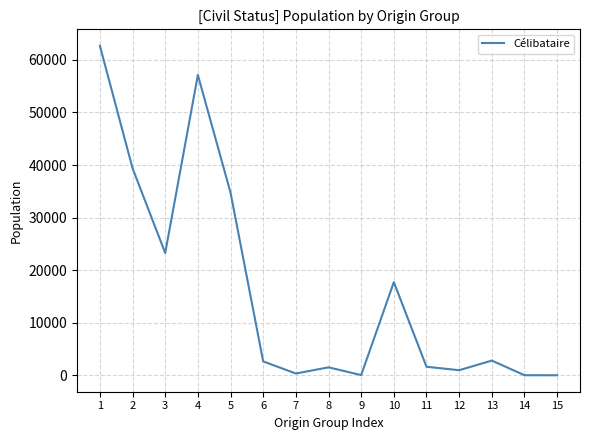

Does the chart have visible grid lines?

Yes